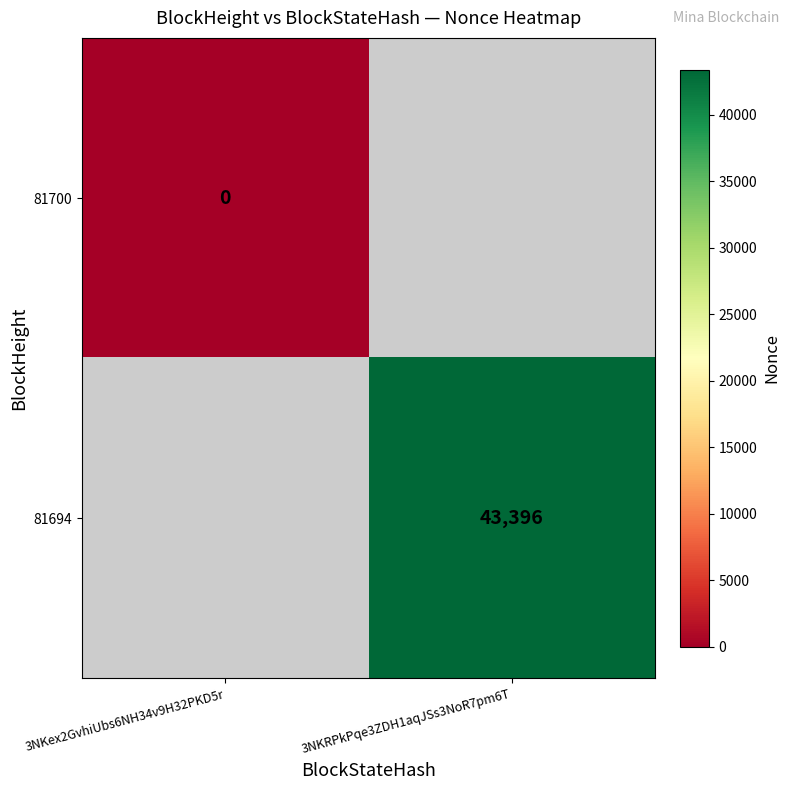

The 81694 series shows 68373 at 3NKRPkPqe3ZDH1aqJSs3NoR7pm6T. True or false?

False